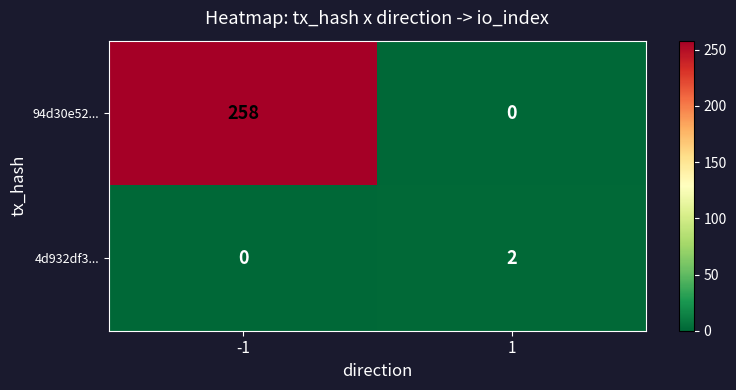

How many data points in 94d30e52... are less than 258?

1